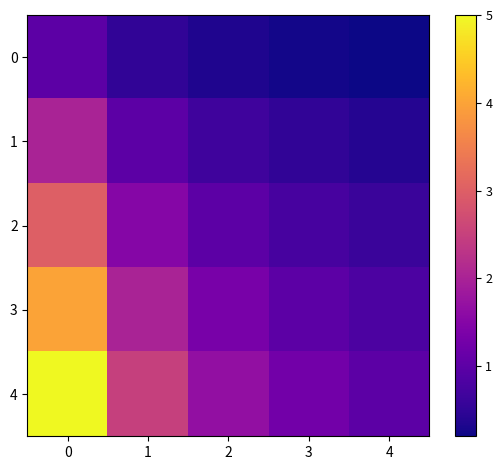

Count the number of data series in this chart.

5